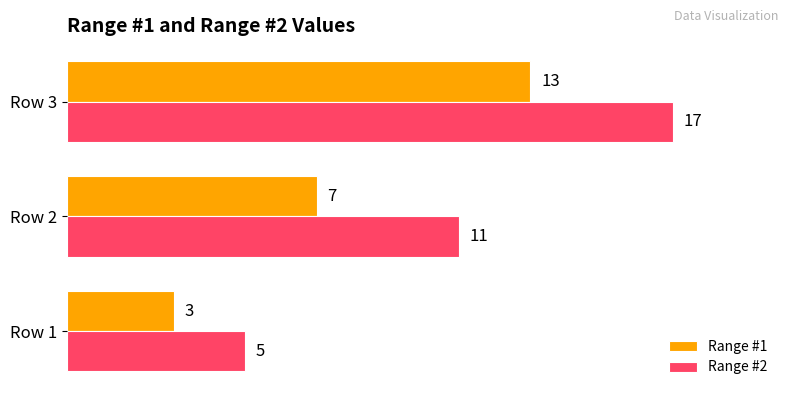

What is the difference between the maximum and minimum values in the Range #2 series?

12